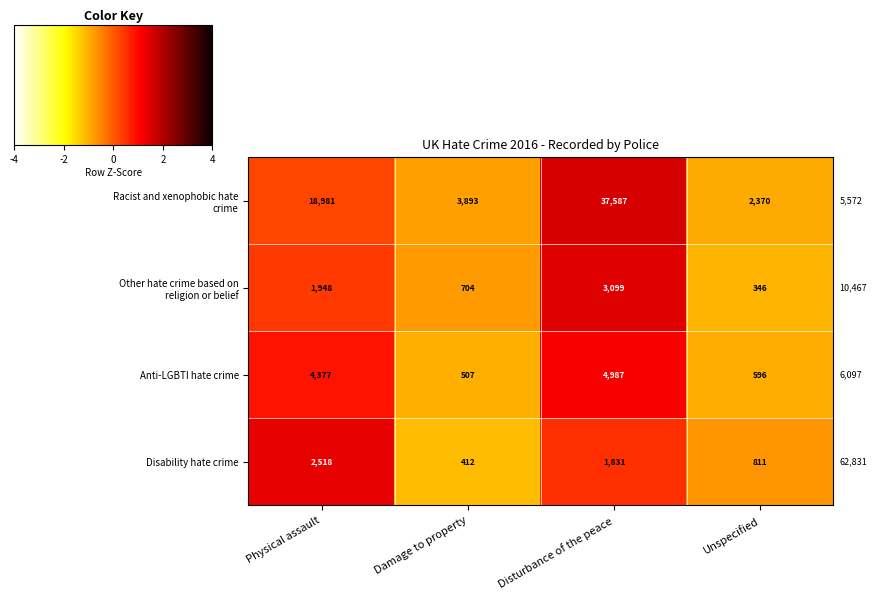

The Anti-LGBTI hate crime series shows 295 at Damage to property. True or false?

False